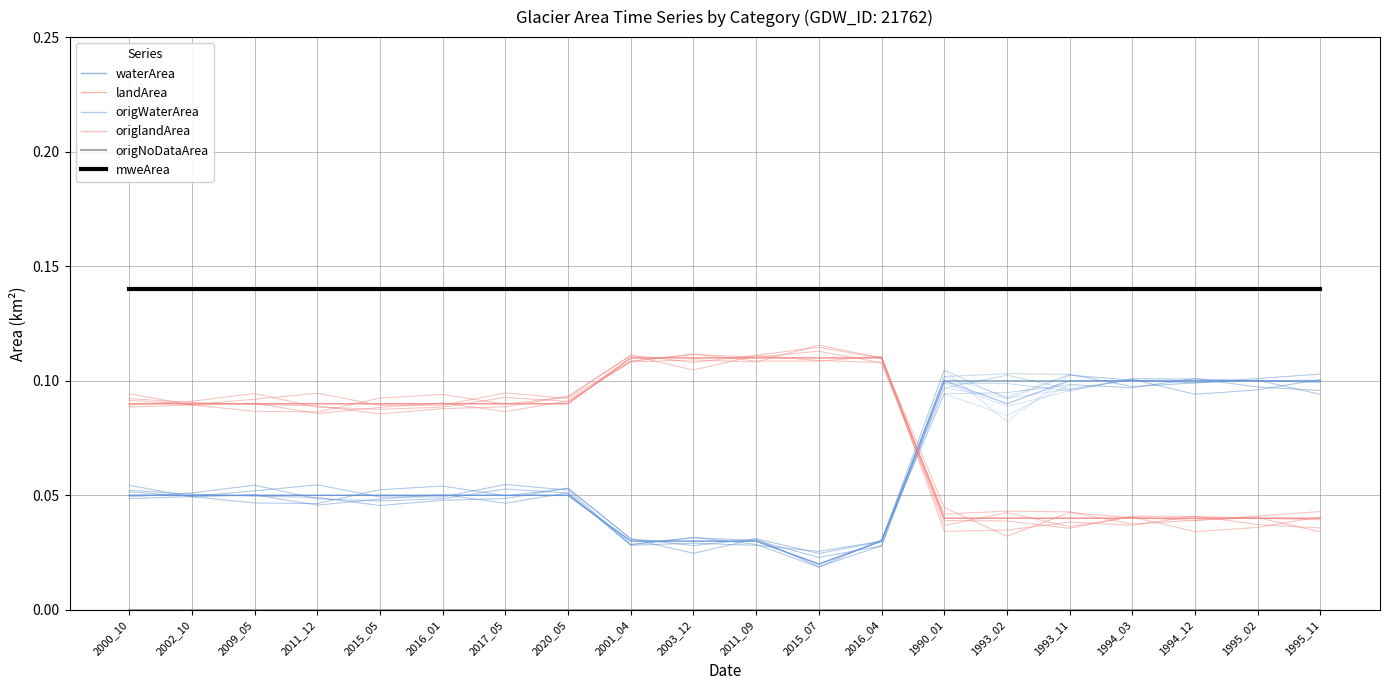

True or false: mweArea and waterArea cross at least once.

False